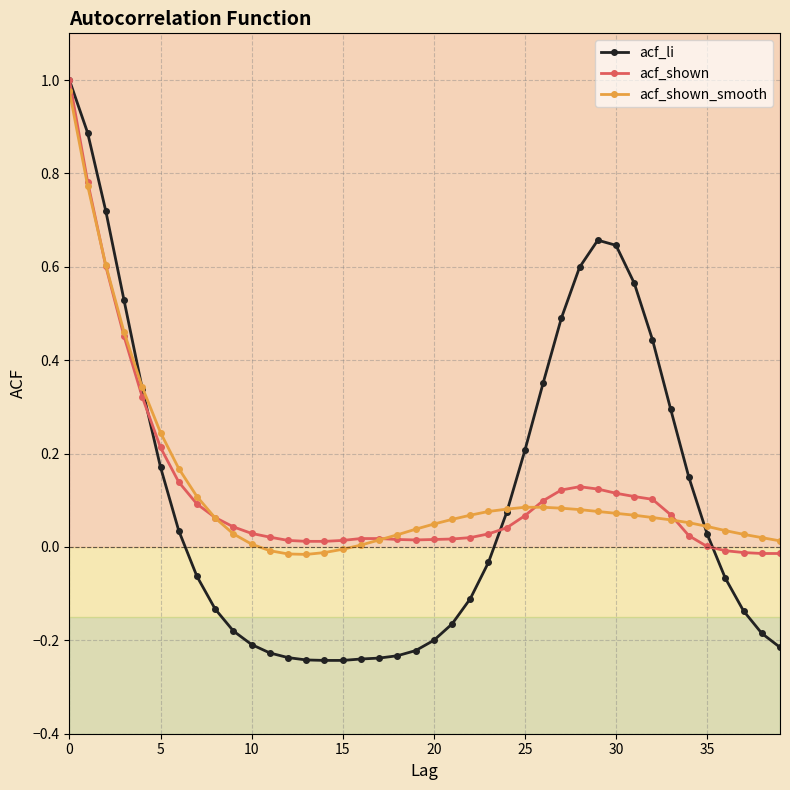

True or false: acf_li and acf_shown intersect in this chart.

True